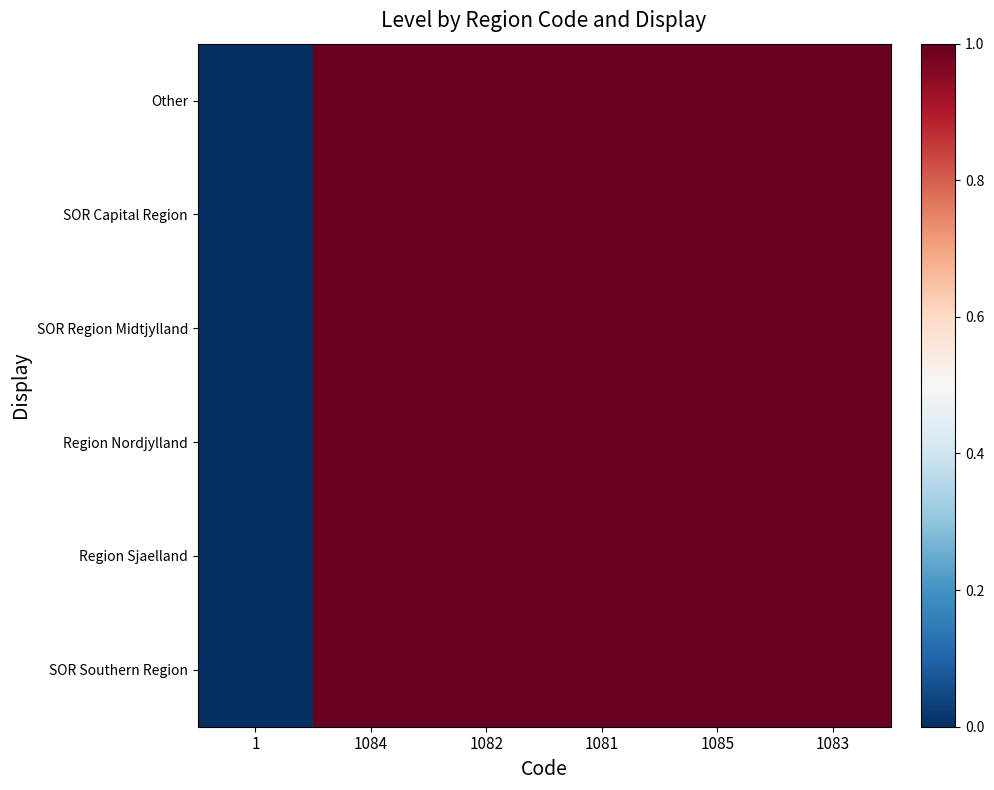

Which series changed the most between 1 and 1085?

Other